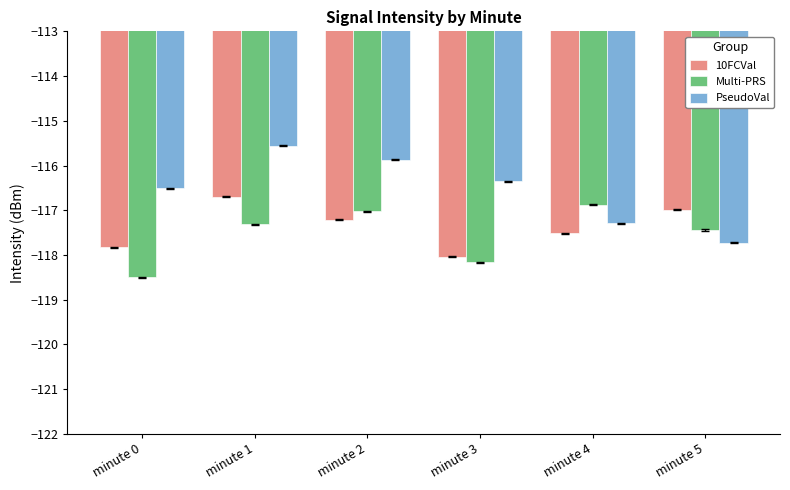

What are all the series names shown in the legend?

10FCVal, Multi-PRS, PseudoVal